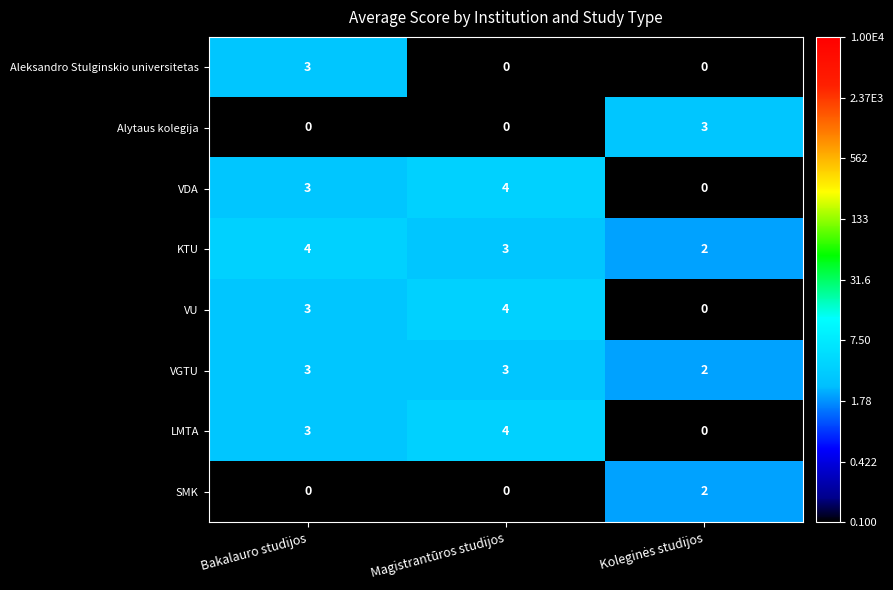

Count the VDA values in the range 0 to 4.

3